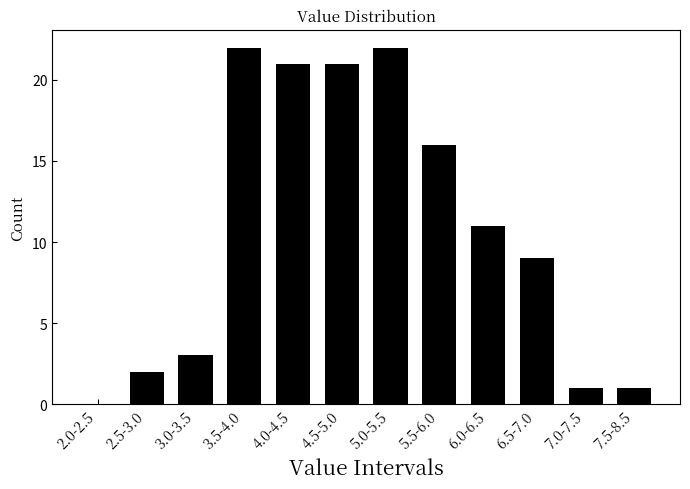

Reading left to right, what are all the values shown in this chart?

2.0-2.5=0	2.5-3.0=2	3.0-3.5=3	3.5-4.0=22	4.0-4.5=21	4.5-5.0=21	5.0-5.5=22	5.5-6.0=16	6.0-6.5=11	6.5-7.0=9	7.0-7.5=1	7.5-8.5=1